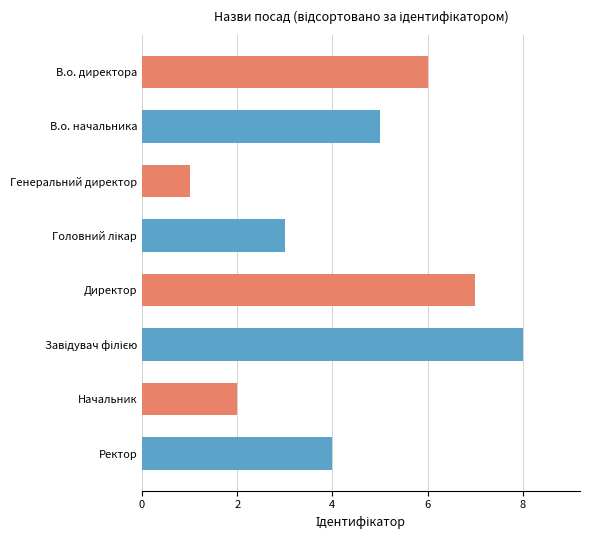

Are the bars horizontal?

Yes